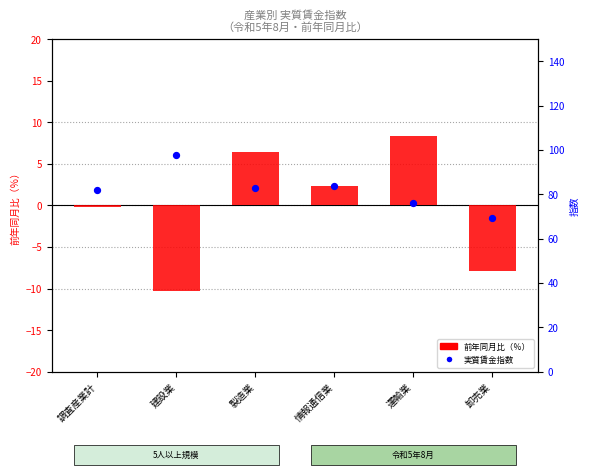

Which series reaches the maximum Y coordinate?

実質賃金指数